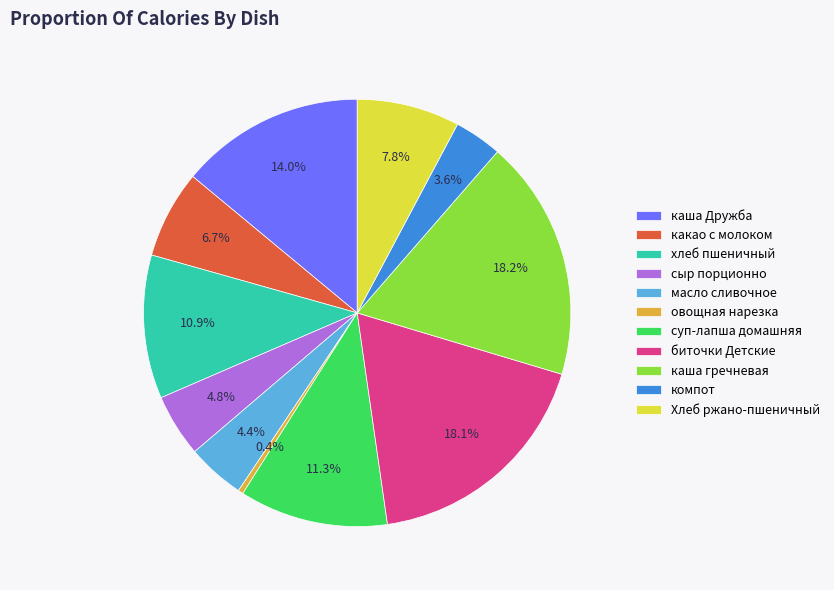

What is the ratio of the value at хлеб пшеничный to the value at каша Дружба?

0.8